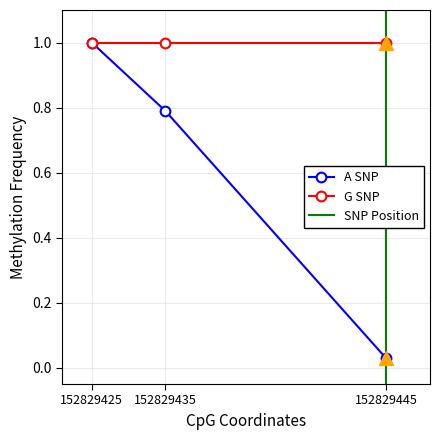

Is this an area chart (filled region under the line)?

No